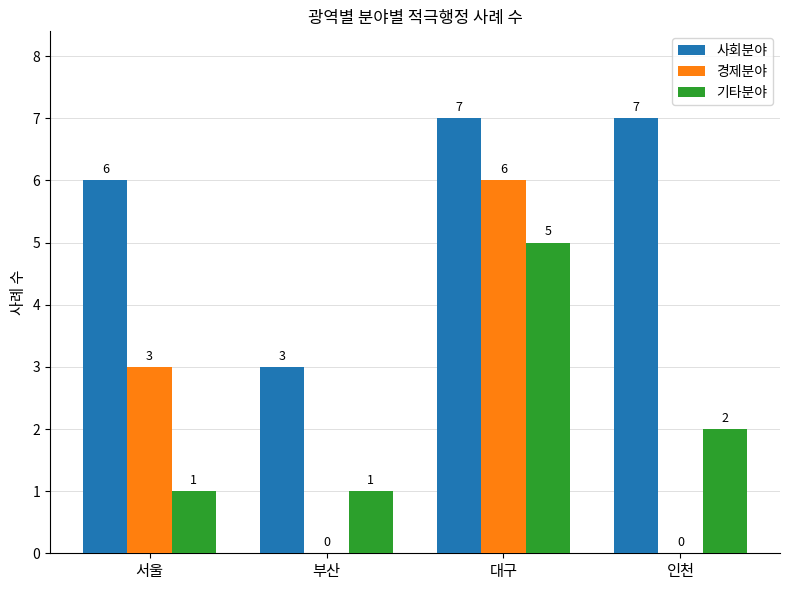

What is the sum of the 경제분야 values at 대구 and 부산?

6